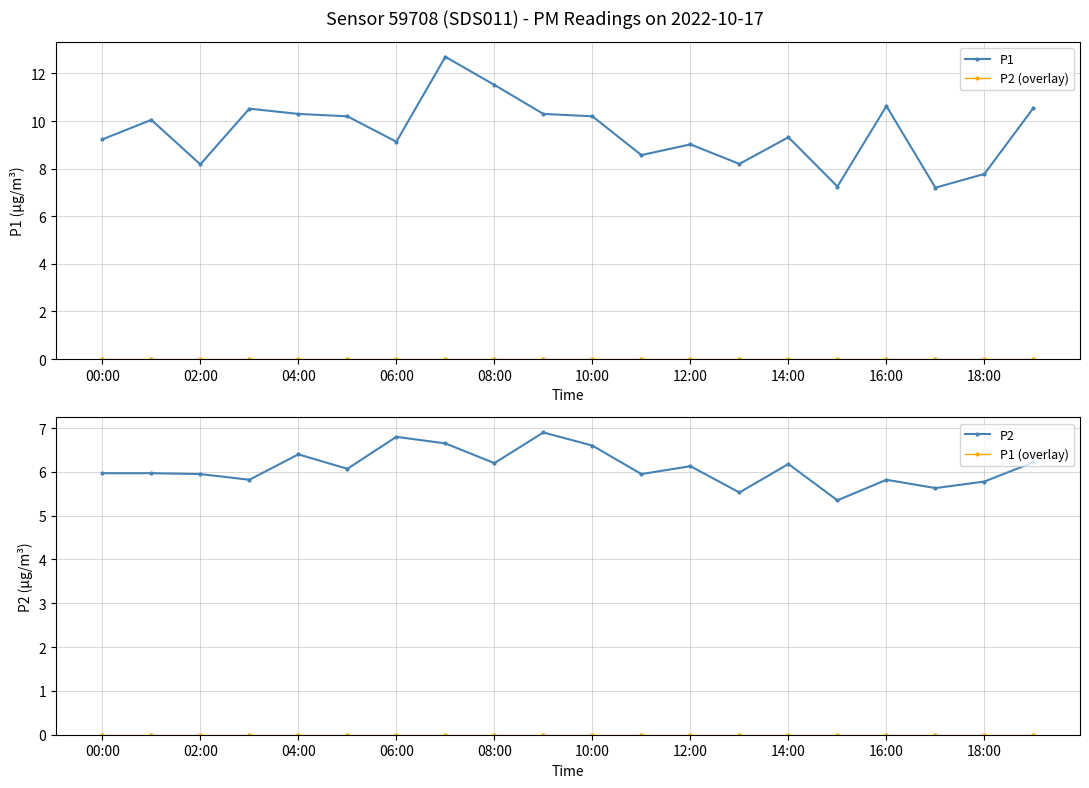

What is the difference between the maximum and minimum values in the P2 series?

1.6